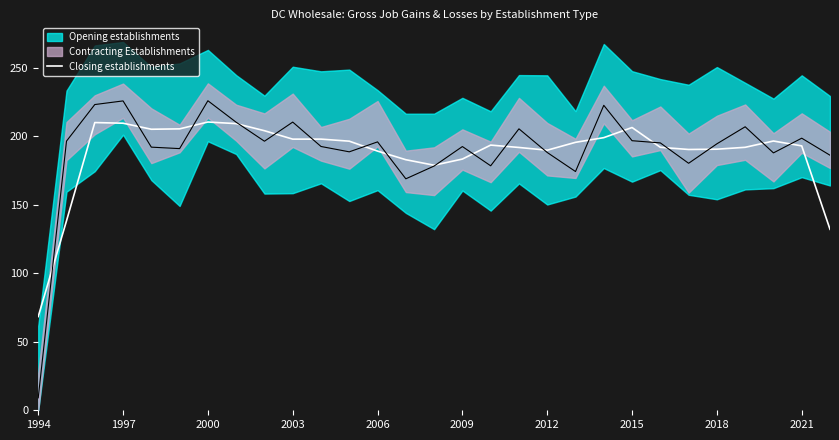

How many categories are shown in the chart?

29